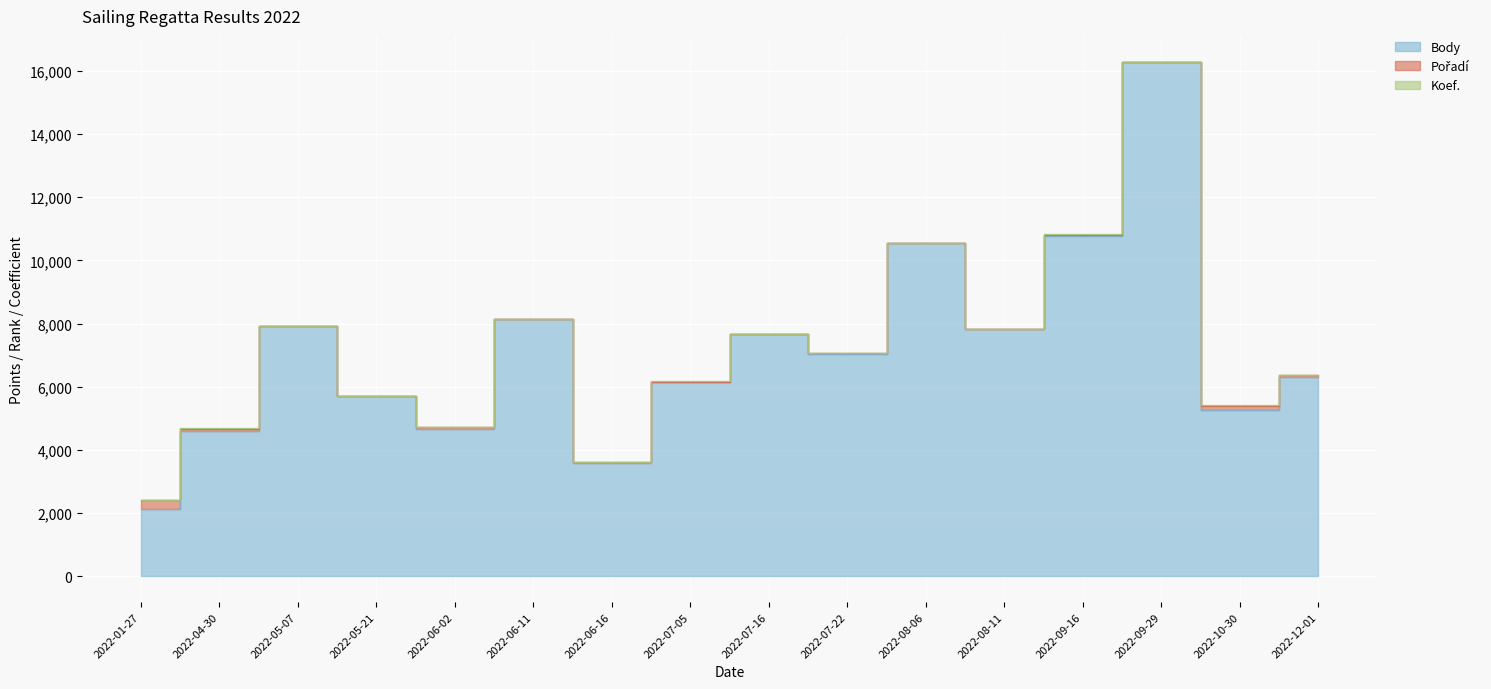

What is the difference between the maximum and minimum values in the Koef. series?

5